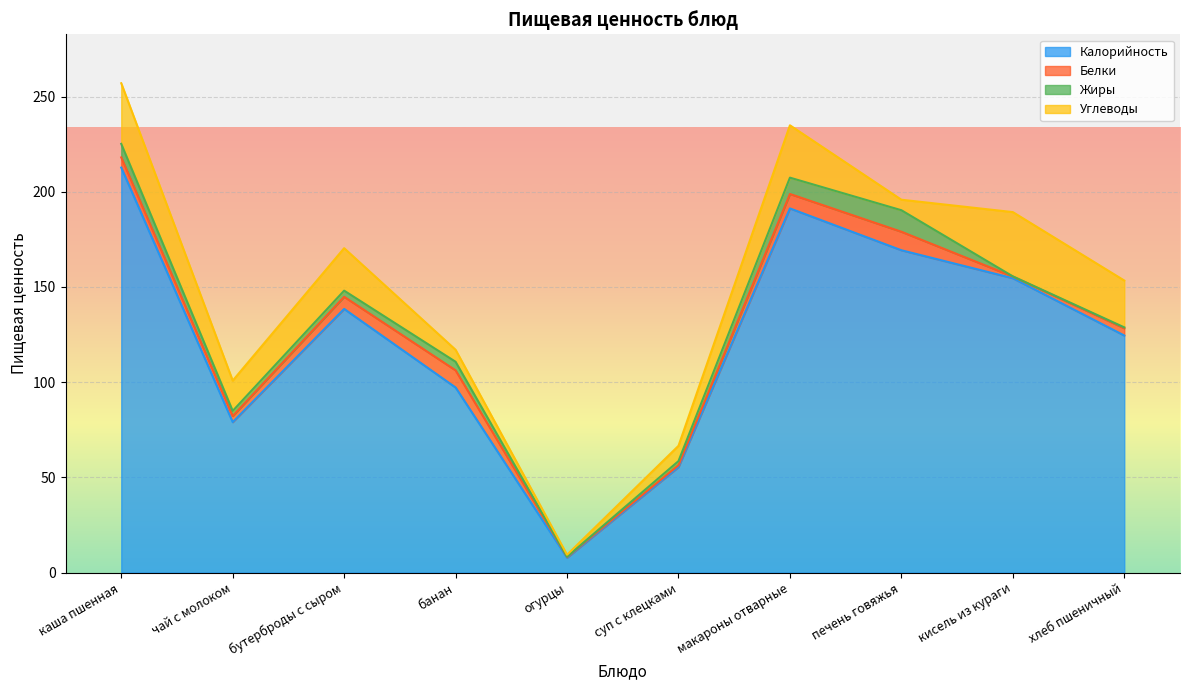

True or false: Калорийность and Жиры cross at least once.

False